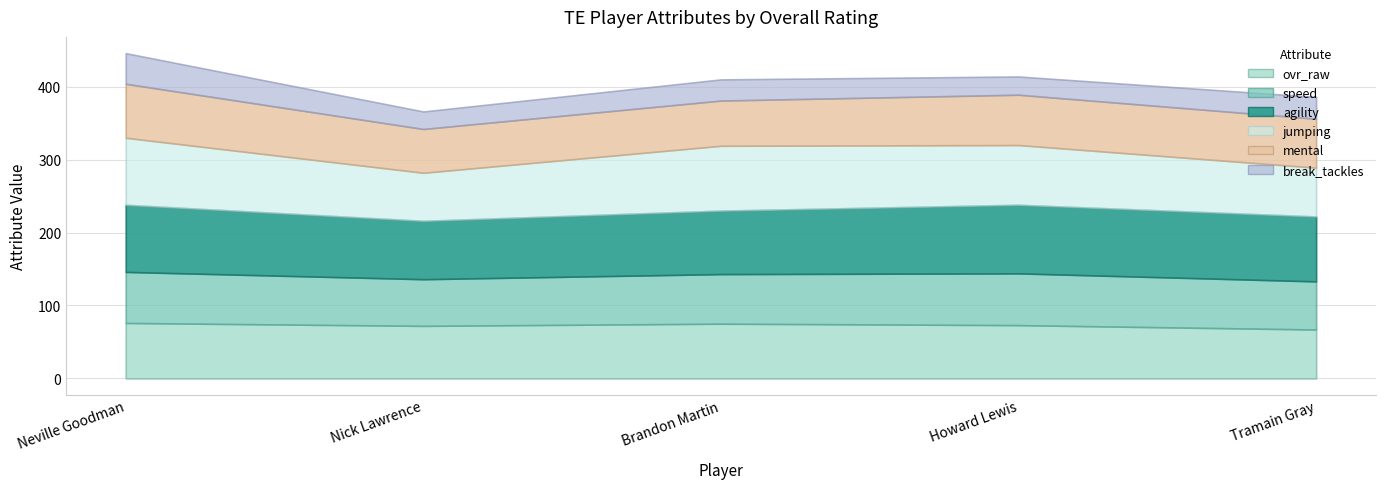

True or false: ovr_raw and break_tackles intersect in this chart.

False